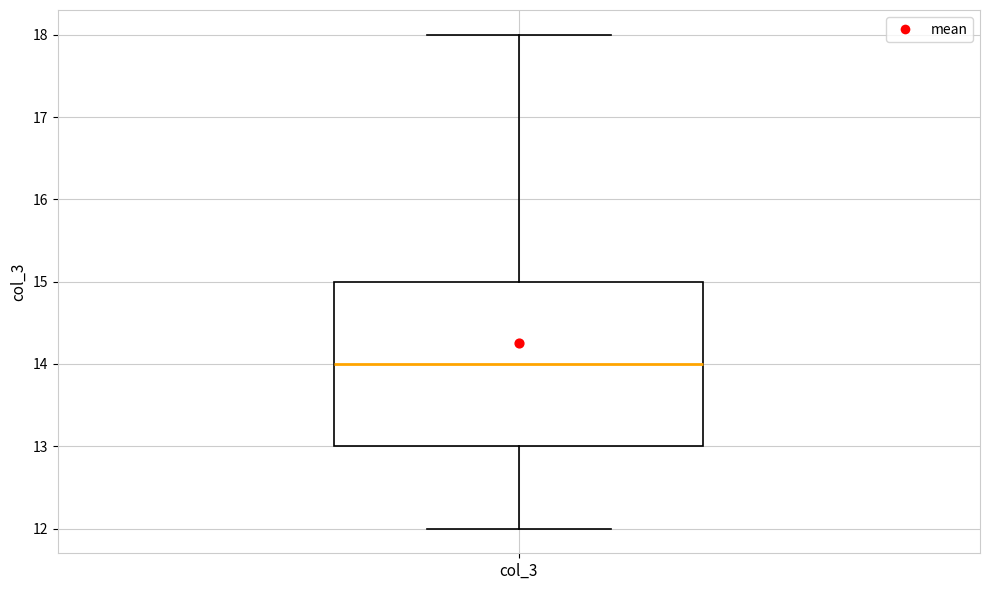

Transcribe this box plot: give where the median line is, the range the box spans, and where the two whiskers end, as read against the y-axis. The values are not printed on the chart, so give them approximately, as read against the axis.

median 14, box 13 to 15, whiskers 12 to 18